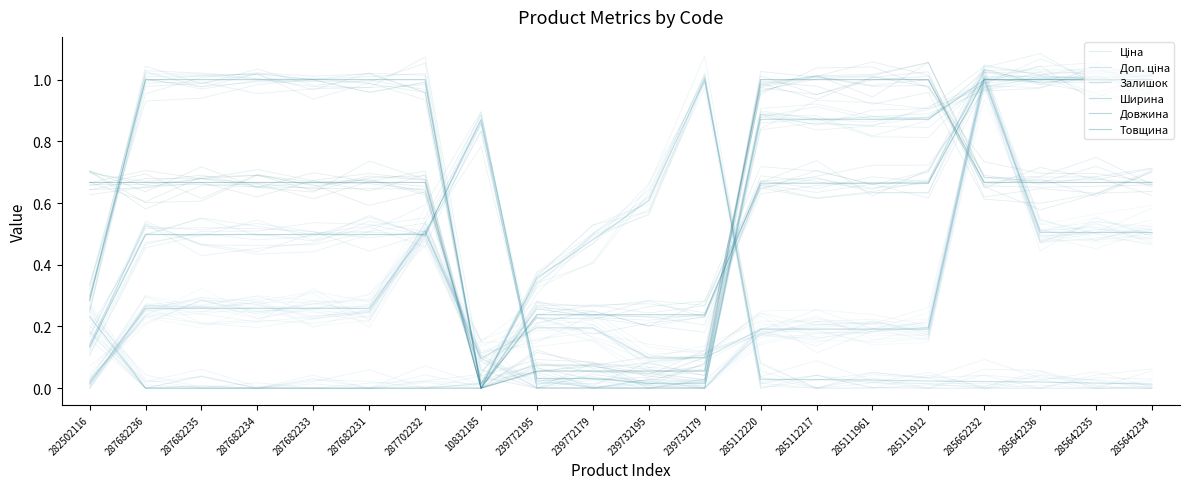

After their last crossing, which series has the higher values: Залишок or Товщина?

Товщина